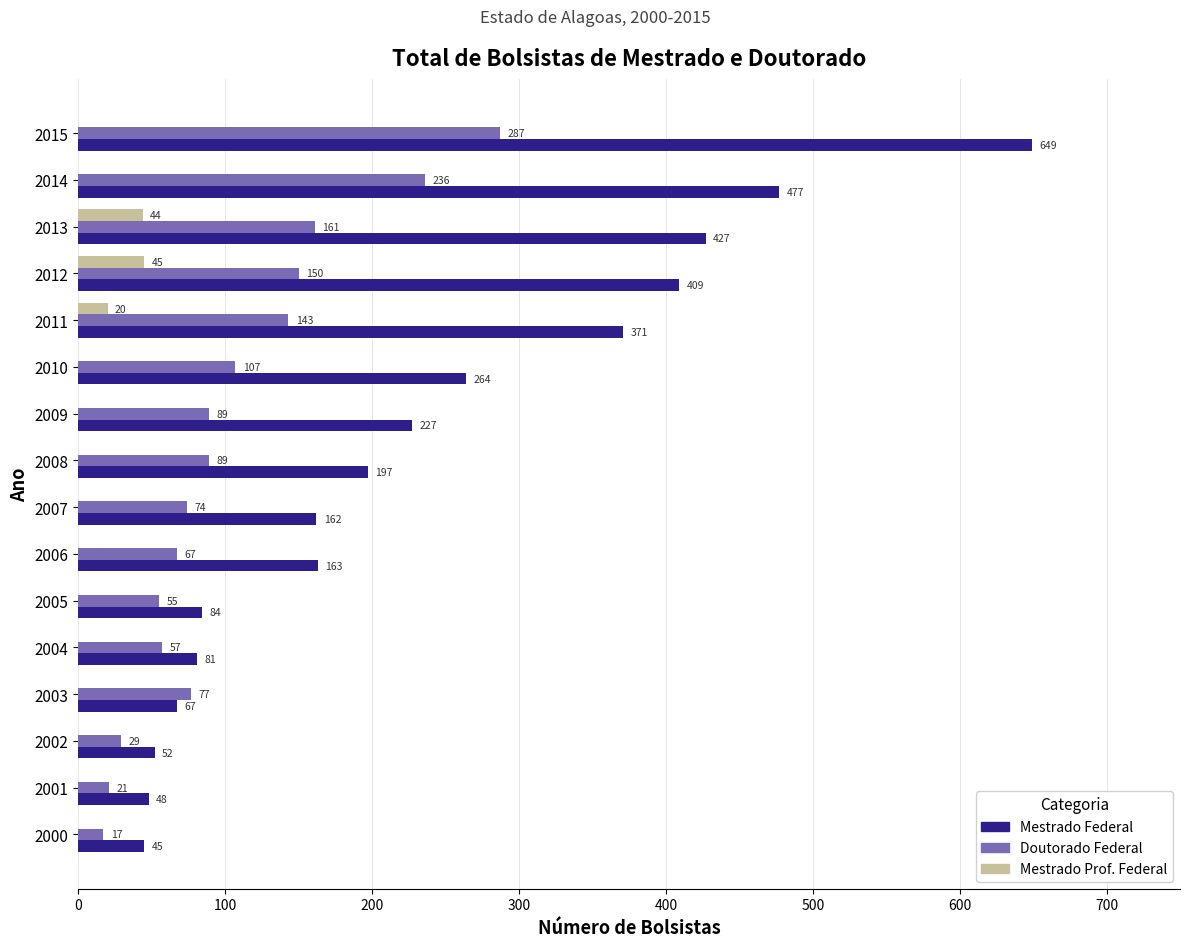

What is the total value across all series at 2002?

81